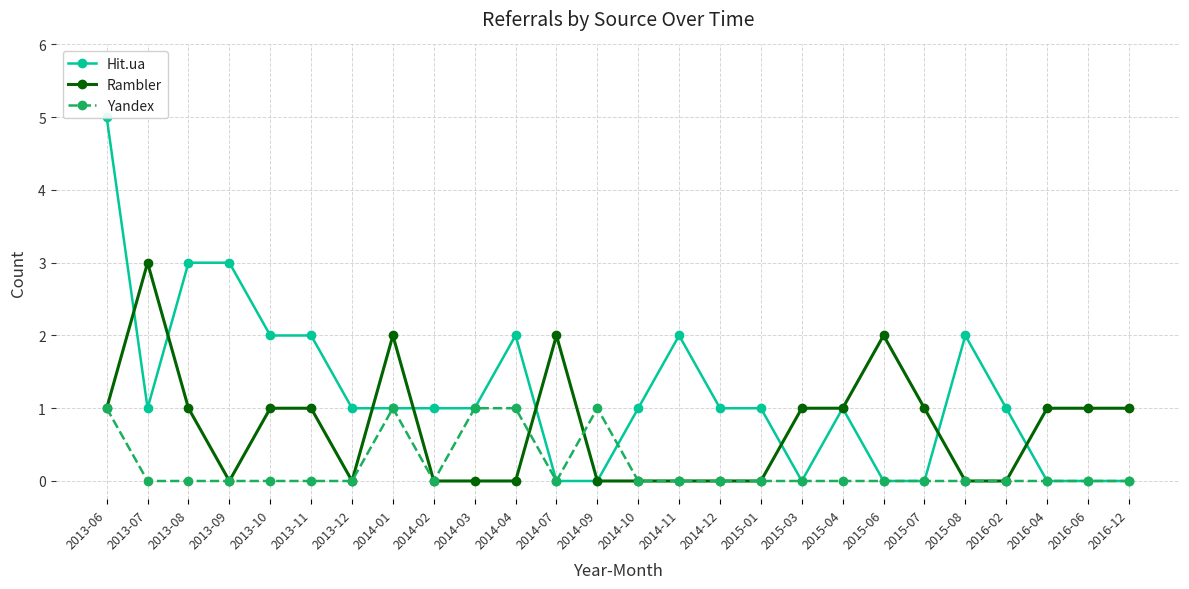

What is the difference between the highest and lowest values at 2014-03?

1